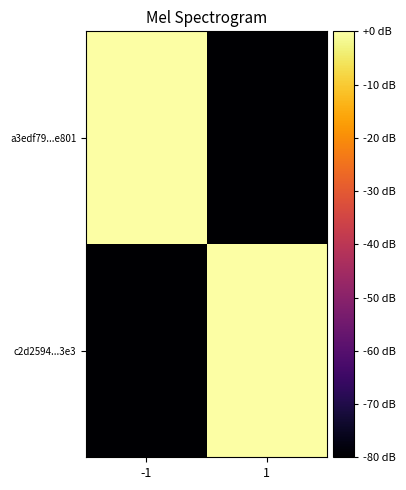

Reading left to right, what are all the values shown in this chart?

a3edf79...e801: -1=0.0	1=-80.0
c2d2594...3e3: -1=-80.0	1=-0.0